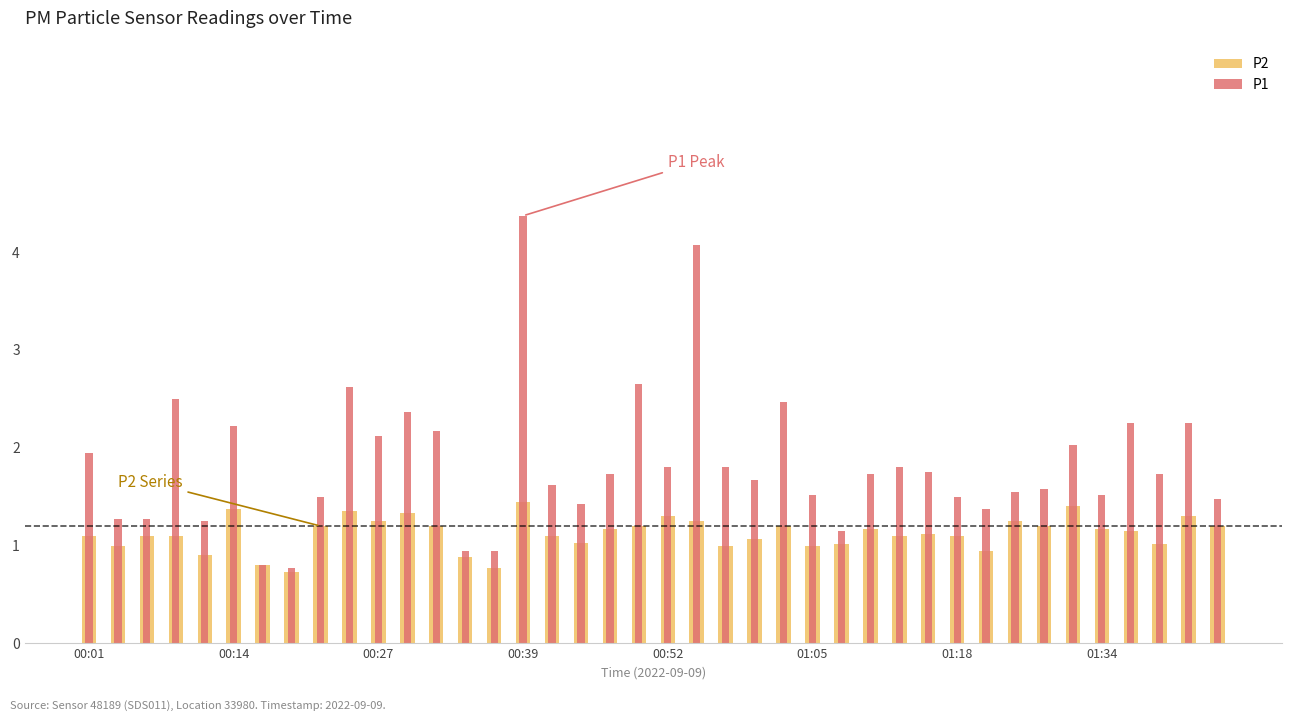

Reading left to right, list all the values displayed in this chart.

P2: 1.1	1.0	1.1	1.1	0.9	1.4	0.8	0.7	1.2	1.4	1.2	1.3	1.2	0.9	0.8	1.4	1.1	1.0	1.2	1.2	1.3	1.2	1.0	1.1	1.2	1.0	1.0	1.2	1.1	1.1	1.1	0.9	1.2	1.2	1.4	1.2	1.1	1.0	1.3	1.2
P1: 1.9	1.3	1.3	2.5	1.2	2.2	0.8	0.8	1.5	2.6	2.1	2.4	2.2	0.9	0.9	4.4	1.6	1.4	1.7	2.6	1.8	4.1	1.8	1.7	2.5	1.5	1.1	1.7	1.8	1.8	1.5	1.4	1.6	1.6	2.0	1.5	2.2	1.7	2.2	1.5